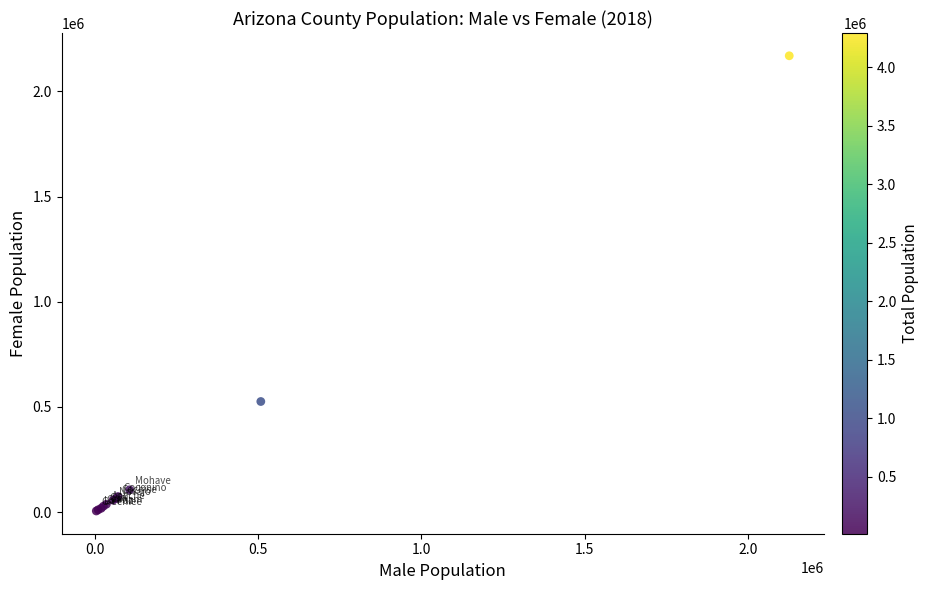

What Y value in the scatter plot is closest to 1087269?

525549